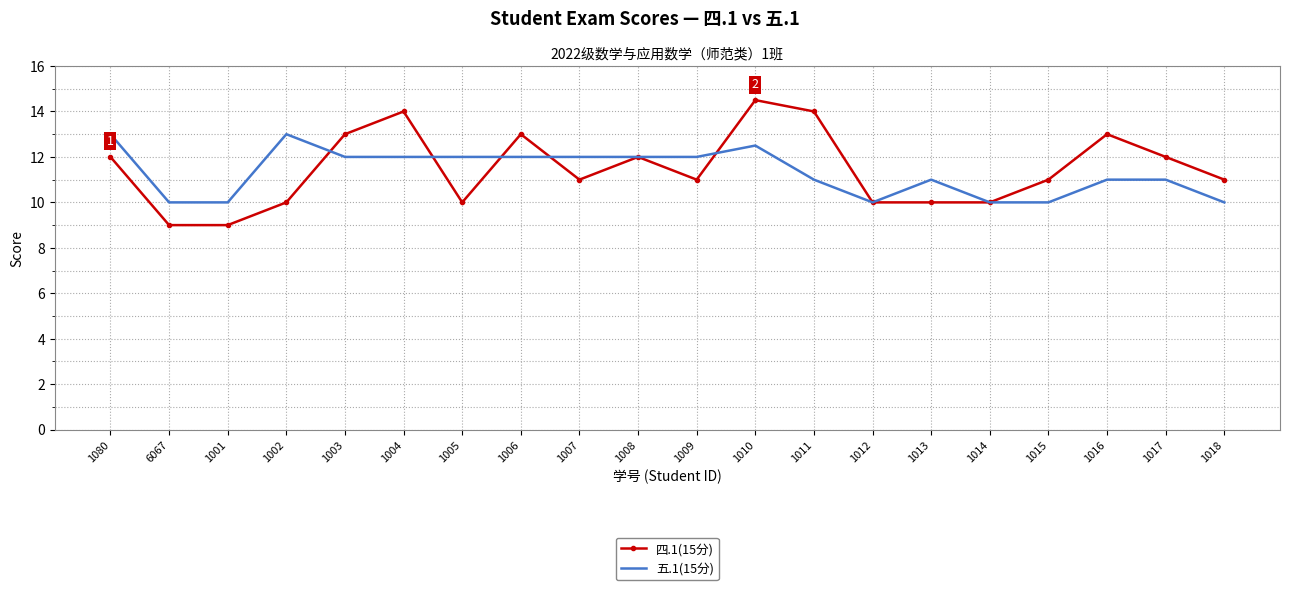

What position from the right is 1014?

5